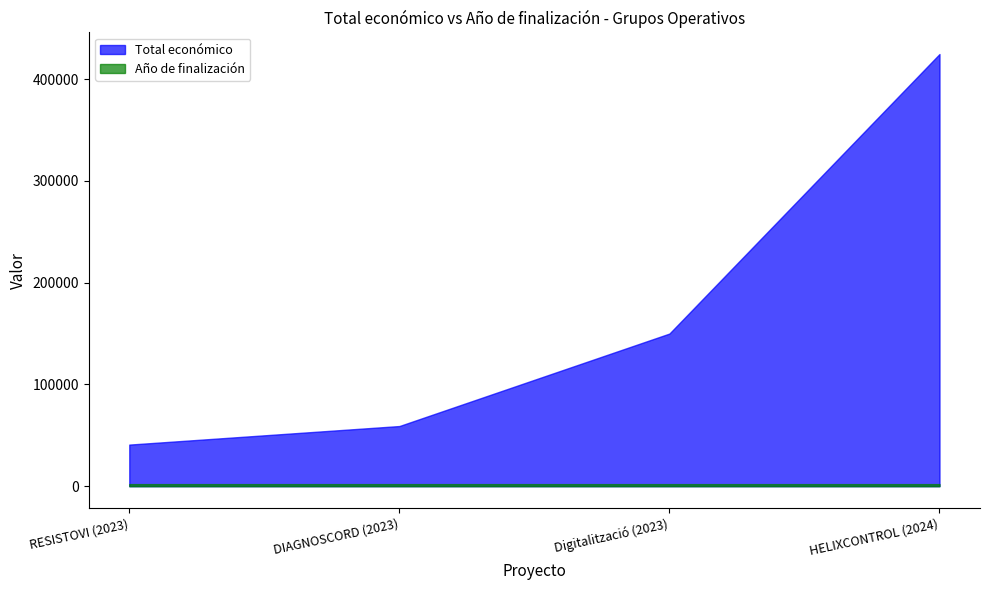

Rank the series at HELIXCONTROL (2024) from lowest to highest value.

Año de finalización, Total económico